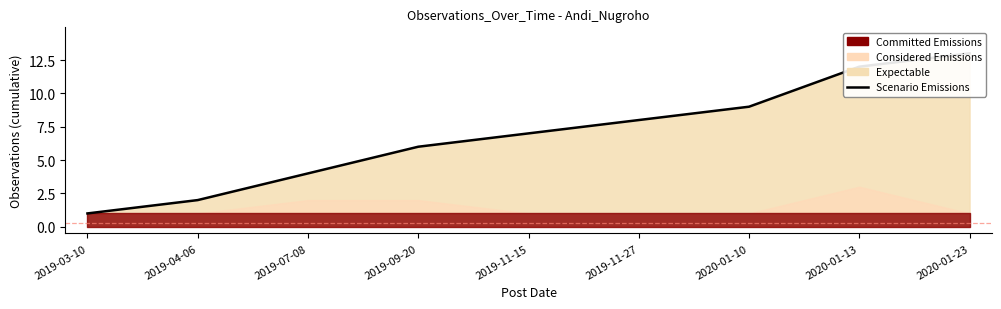

True or false: the data shows 7 at 2019-11-15.

True